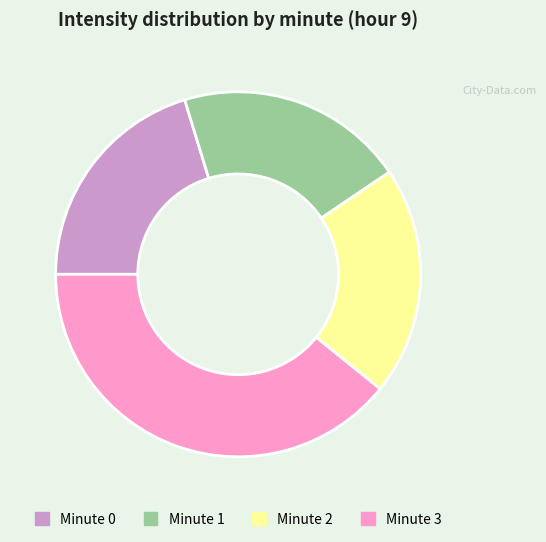

Does any single category account for the majority?

No